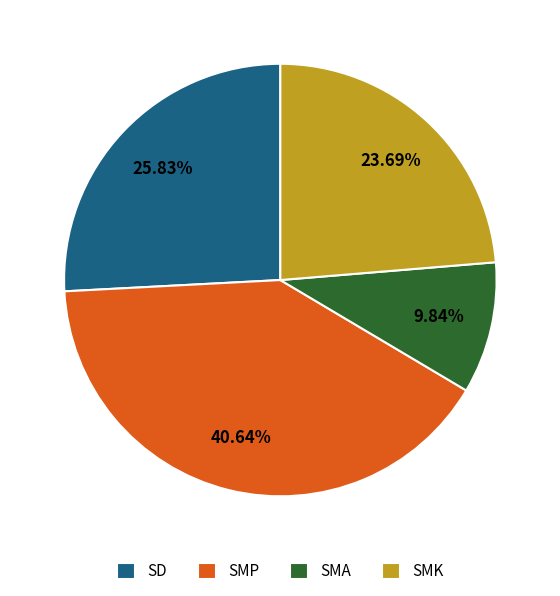

Between SMP and SMK, which is larger?

SMP